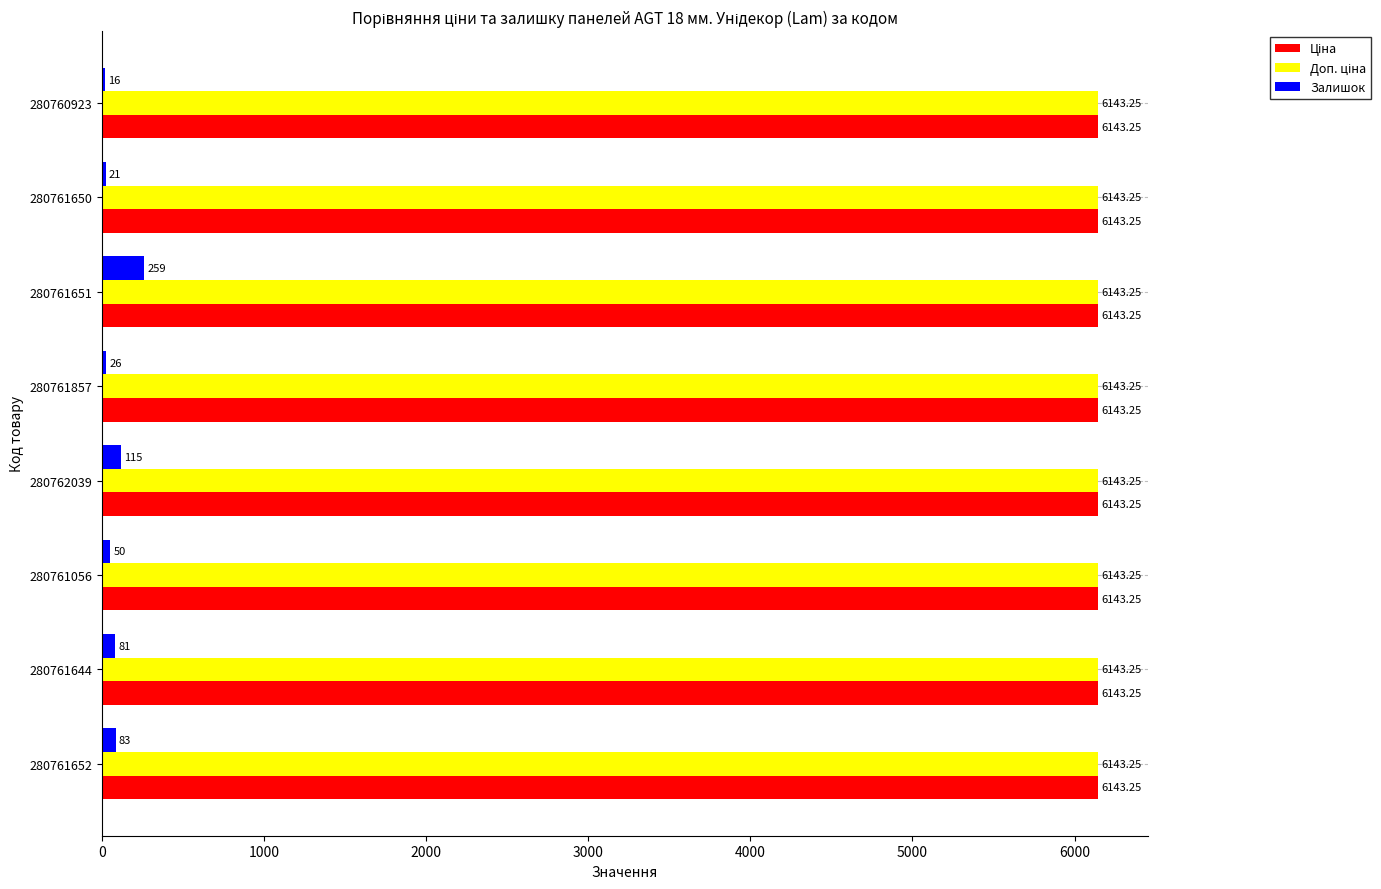

What is the total value across all series at 280762039?

12401.5